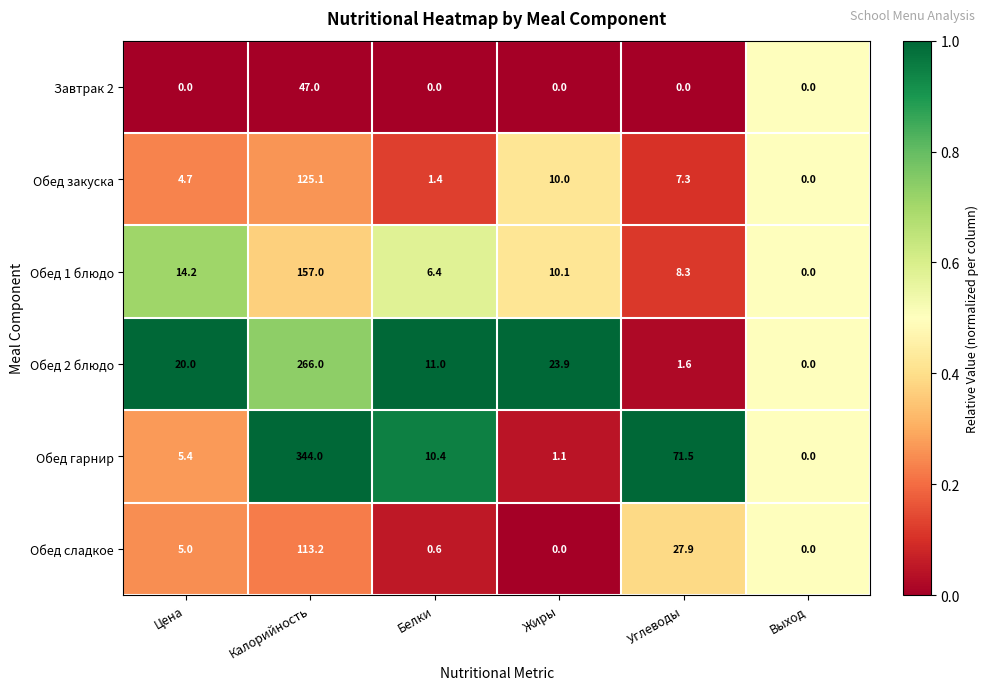

The value of Обед 2 блюдо at Углеводы is 2.8. True or false?

False